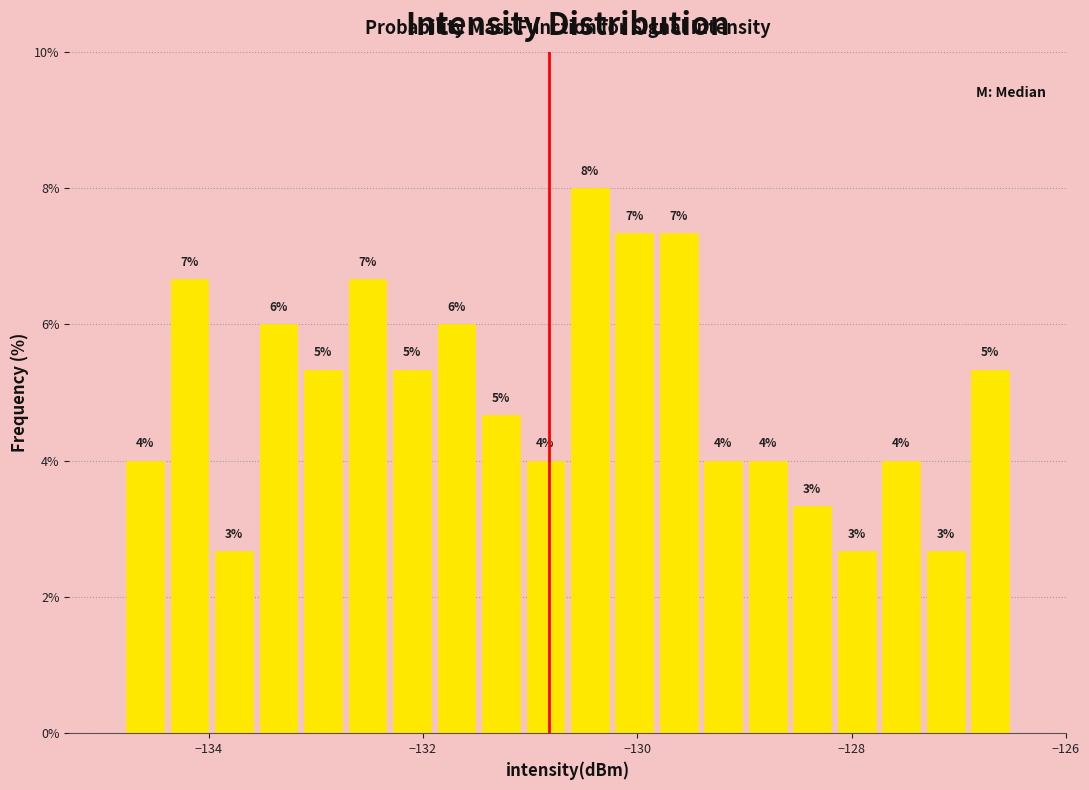

Read against the x-axis, roughly where is the centre of the tallest bar?

-130.4